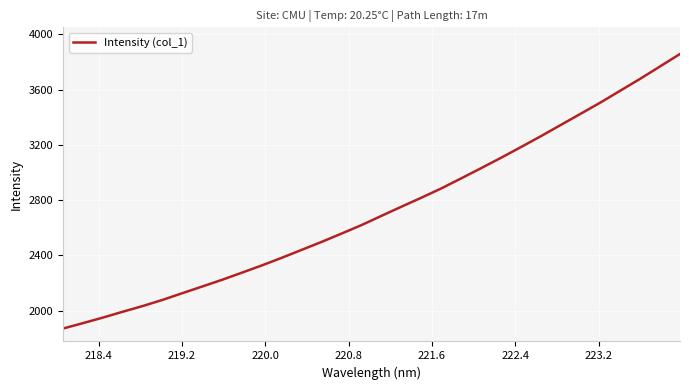

What is the smallest value displayed?

1869.4